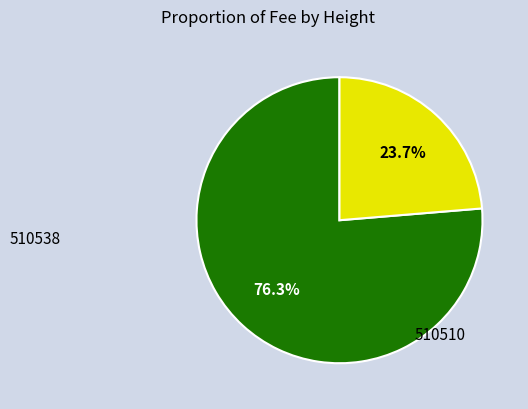

Does any single category account for the majority?

Yes